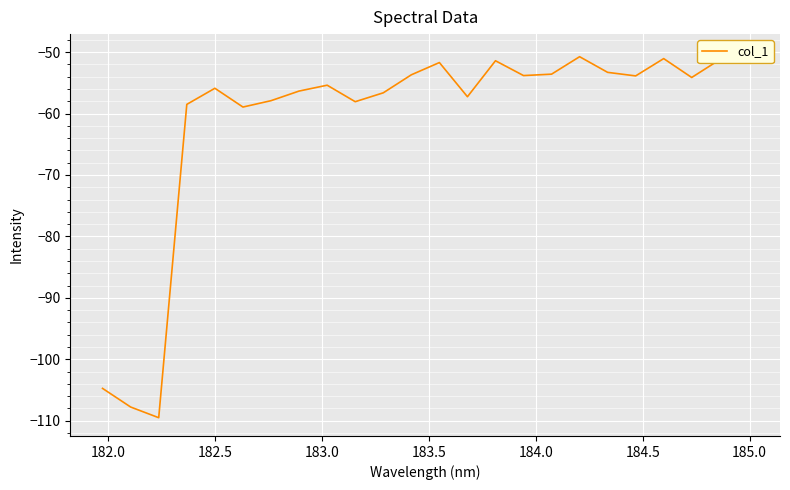

What is the difference between the second highest and second lowest values?

57.0